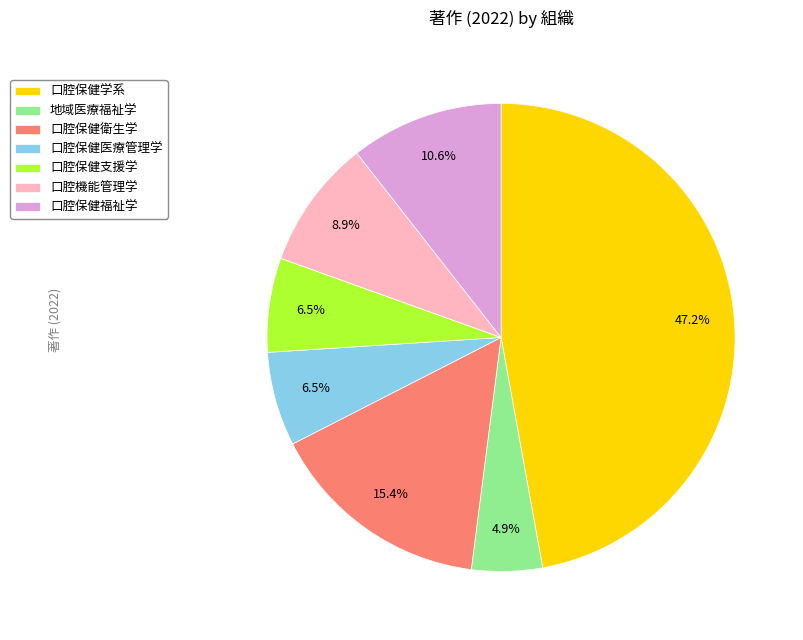

Between 口腔保健医療管理学 and 口腔保健学系, which is larger?

口腔保健学系